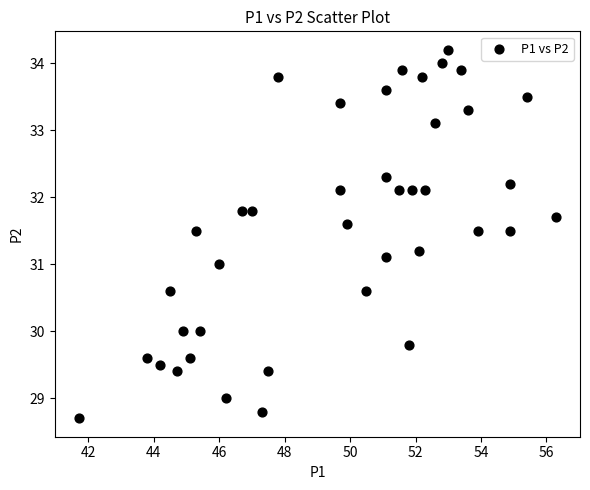

What is the range of X values (max minus min)?

14.6